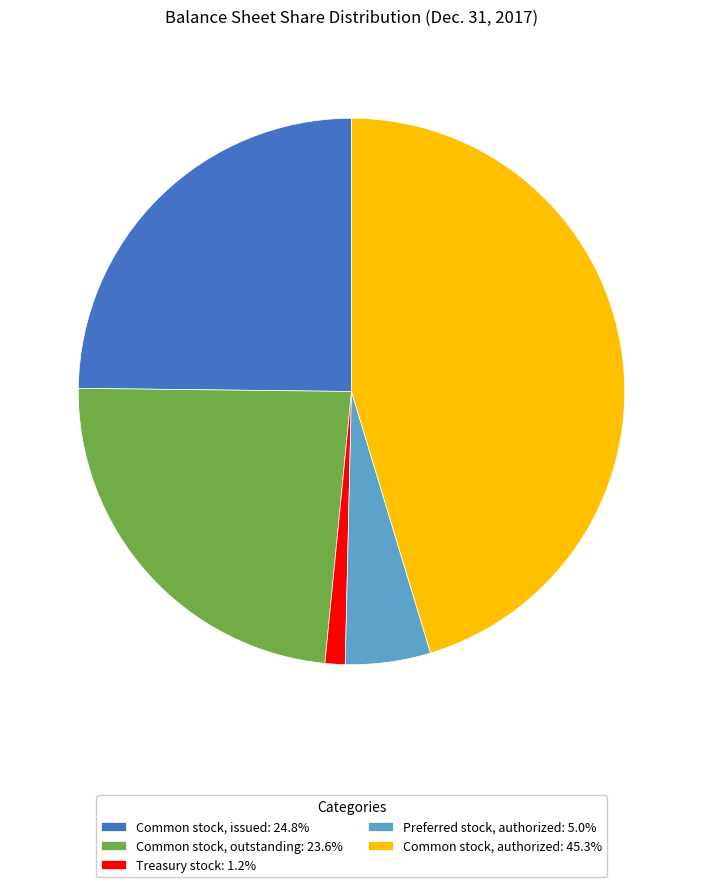

What is the ratio of the value at Common stock, outstanding: 23.6% to the value at Common stock, issued: 24.8%?

1.0